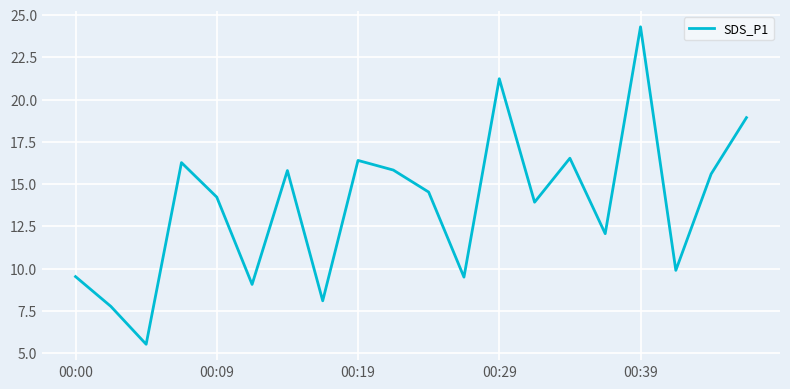

What is the smallest value displayed?

5.5